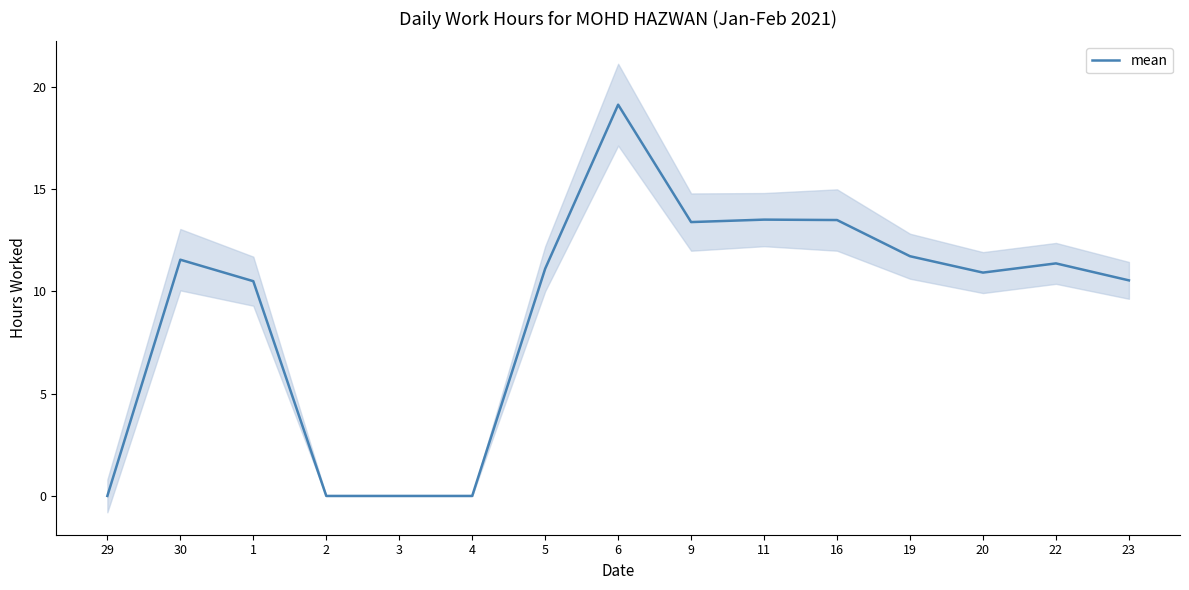

True or false: the data shows 11.1 at 5.

True